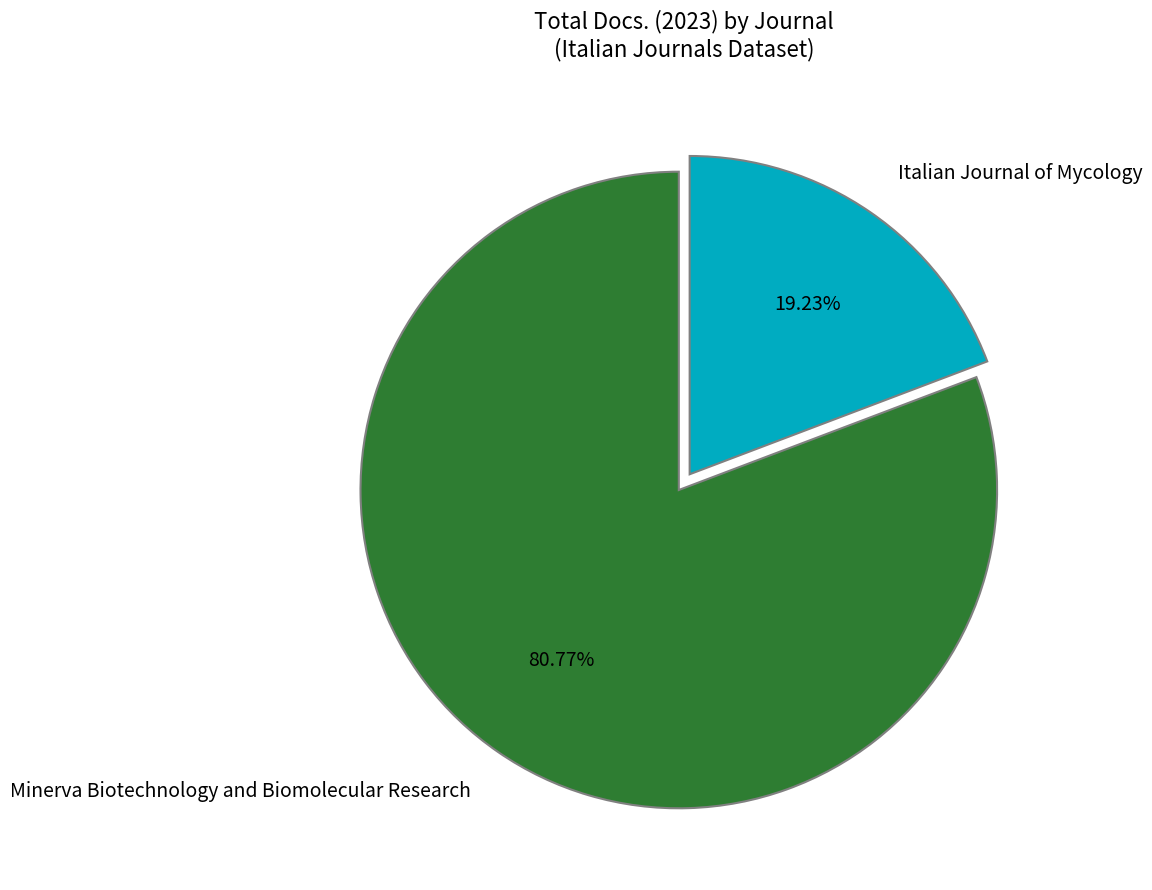

The Italian Journal of Mycology slice represents 19% of the pie. True or false?

True